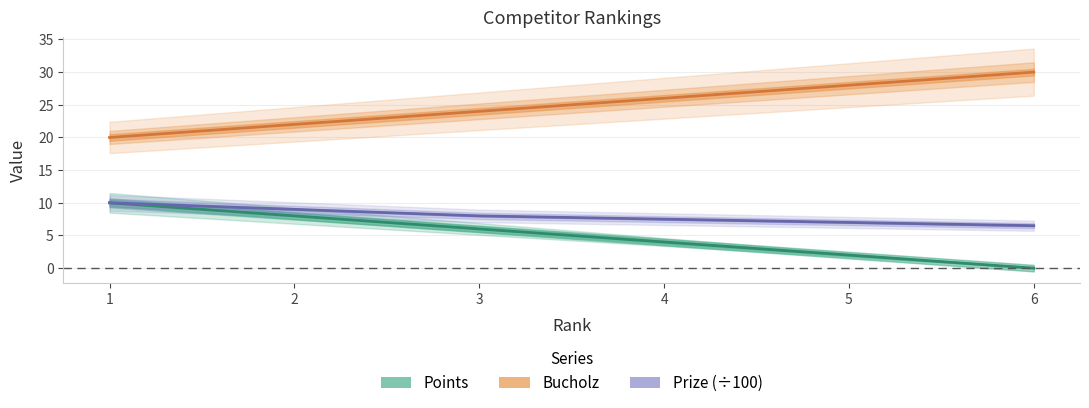

What is the difference between the second highest and second lowest values in the Prize (÷100) series?

2.0